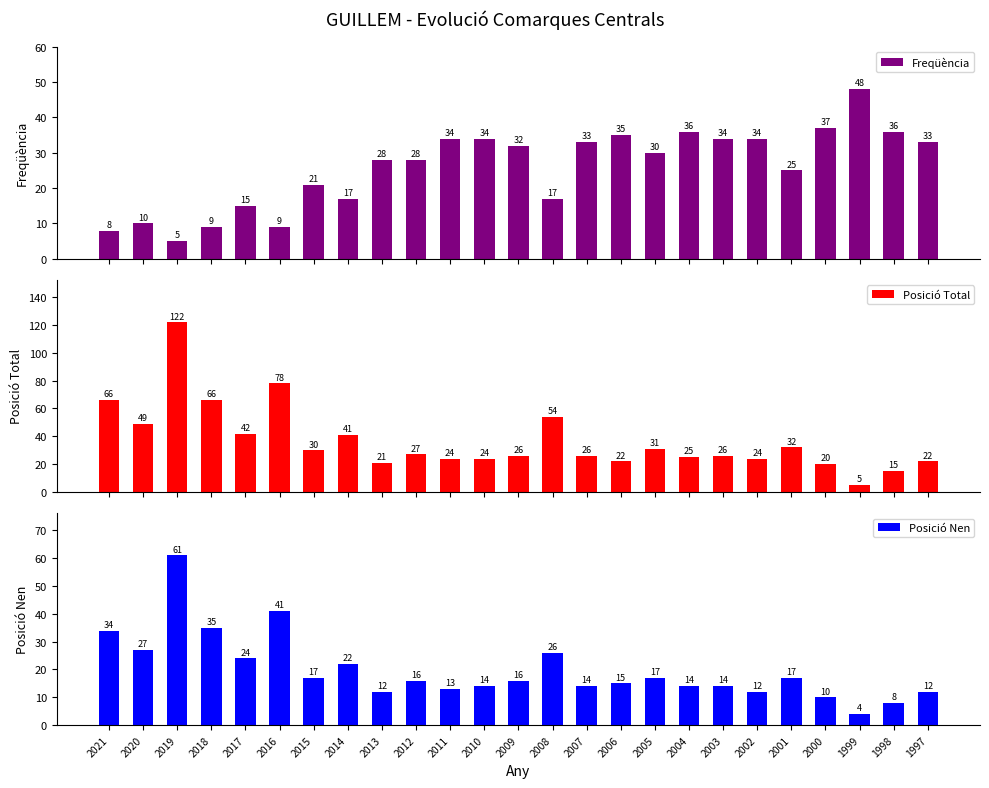

Reading left to right, transcribe all the data shown in this chart.

Freqüència: 8	10	5	9	15	9	21	17	28	28	34	34	32	17	33	35	30	36	34	34	25	37	48	36	33
Posició Total: 66	49	122	66	42	78	30	41	21	27	24	24	26	54	26	22	31	25	26	24	32	20	5	15	22
Posició Nen: 34	27	61	35	24	41	17	22	12	16	13	14	16	26	14	15	17	14	14	12	17	10	4	8	12